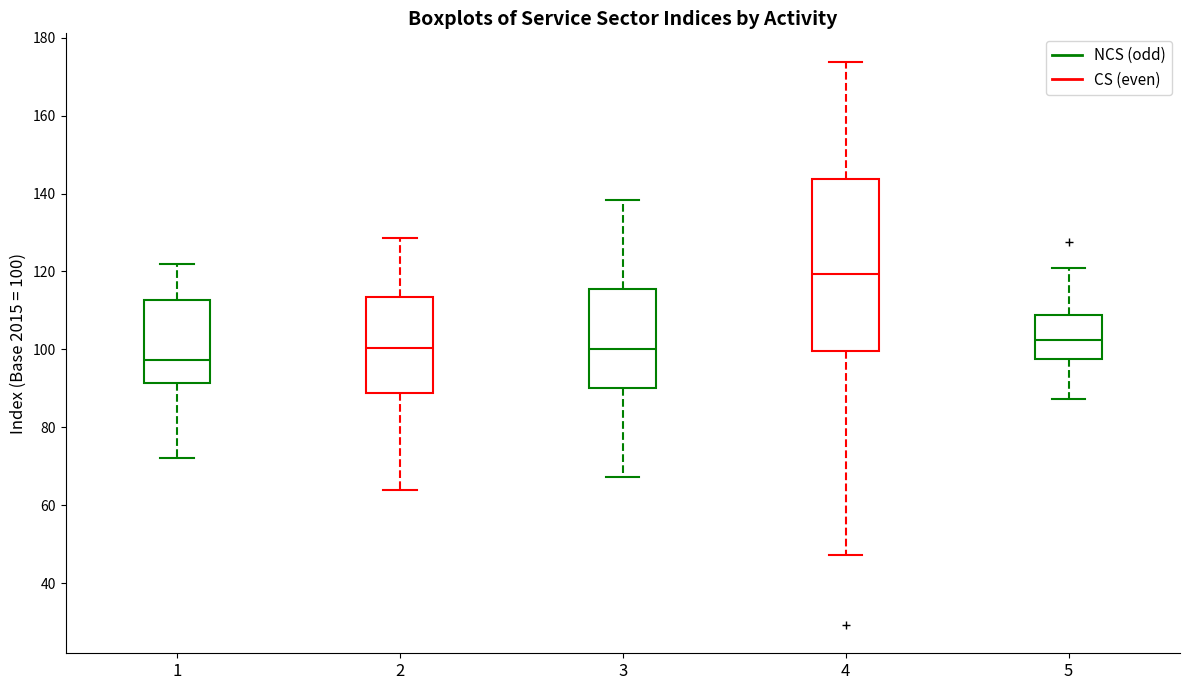

Which box's median line is the highest?

4